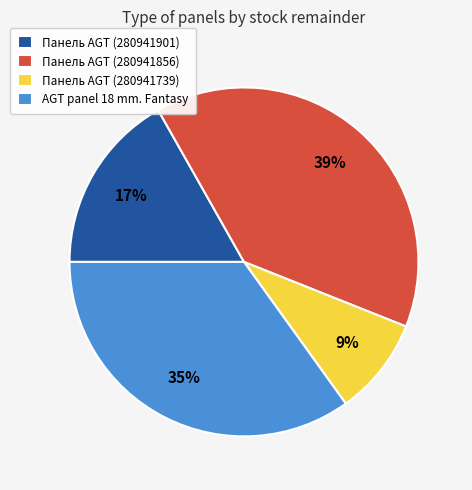

Does Панель AGT (280941901) account for over 50% of the chart?

No